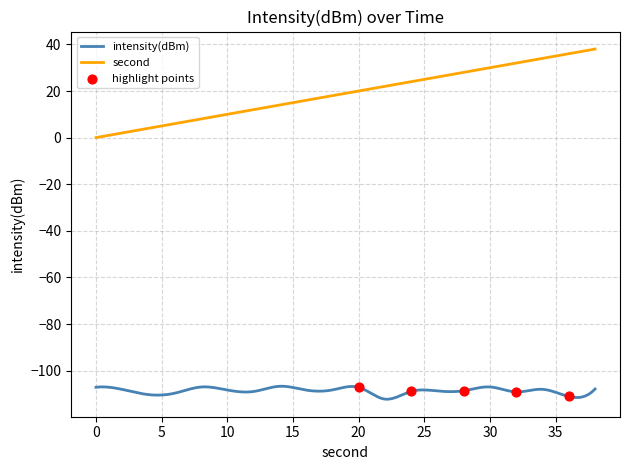

Which series has the widest spread of Y values?

second